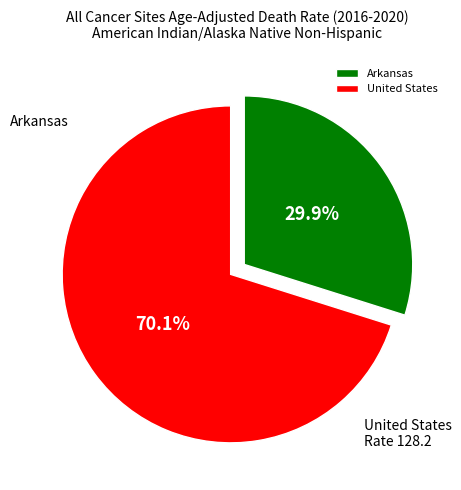

What portion of the pie excludes Arkansas?

70.1%